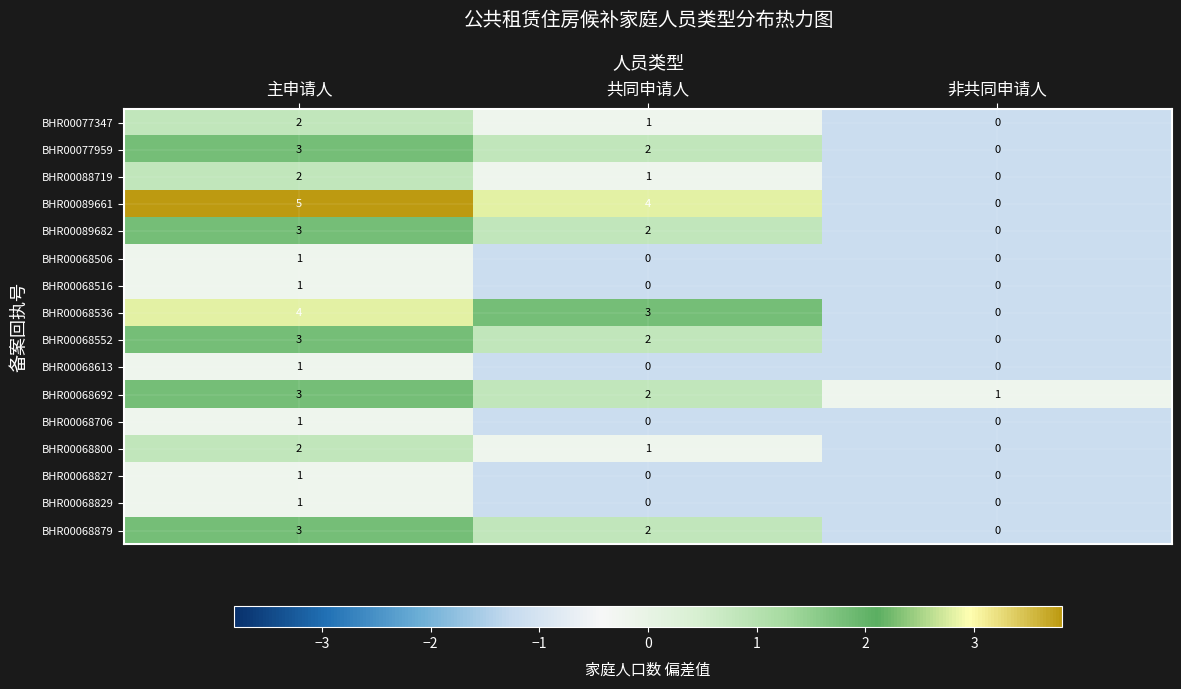

List the labels in order of BHR00068536 value, largest first.

主申请人, 共同申请人, 非共同申请人